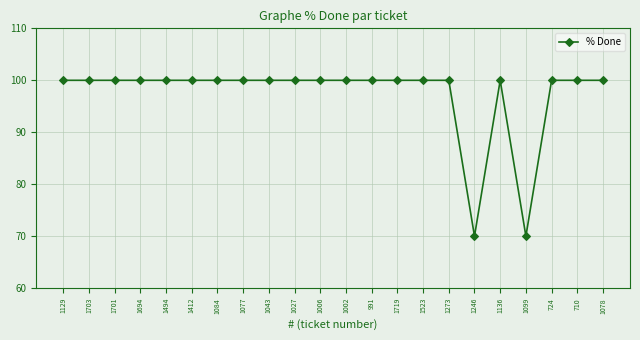

Is this an area chart (filled region under the line)?

No